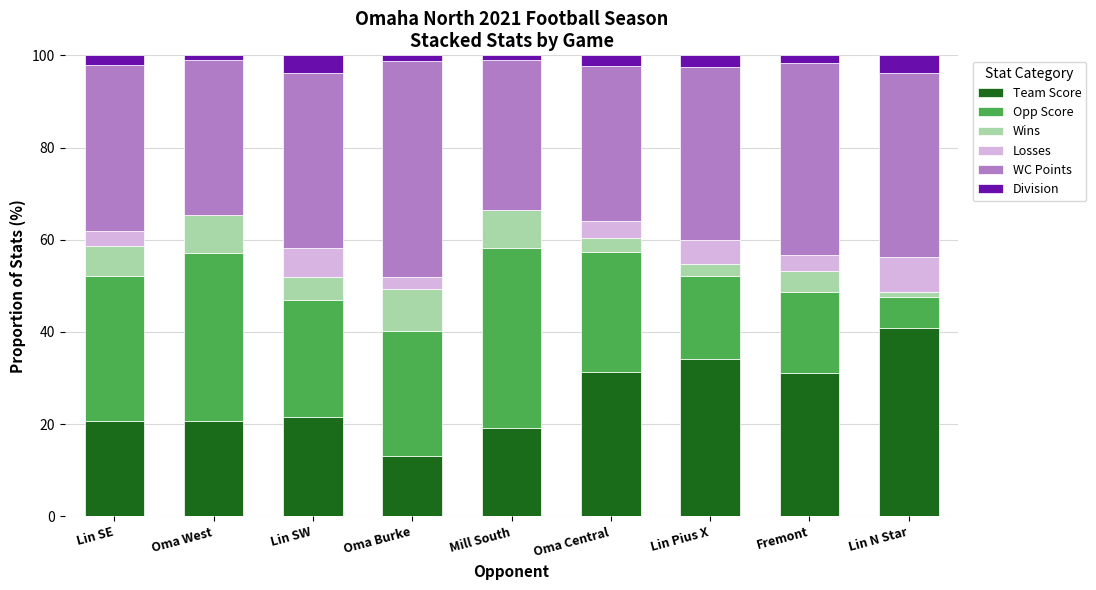

What is the maximum value for Team Score?

40.8